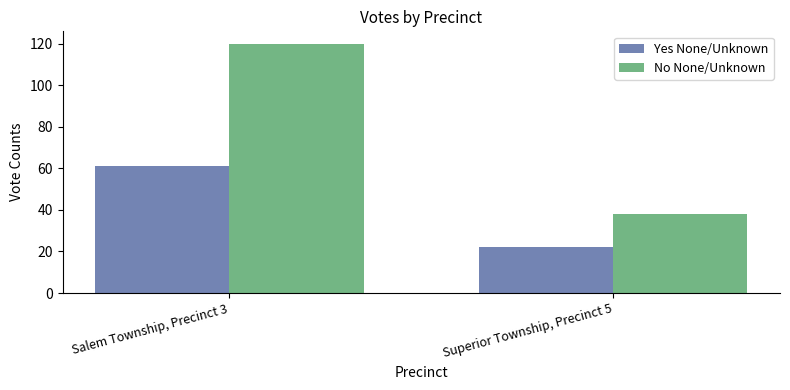

What is the difference between the highest and lowest values at Salem Township, Precinct 3?

59